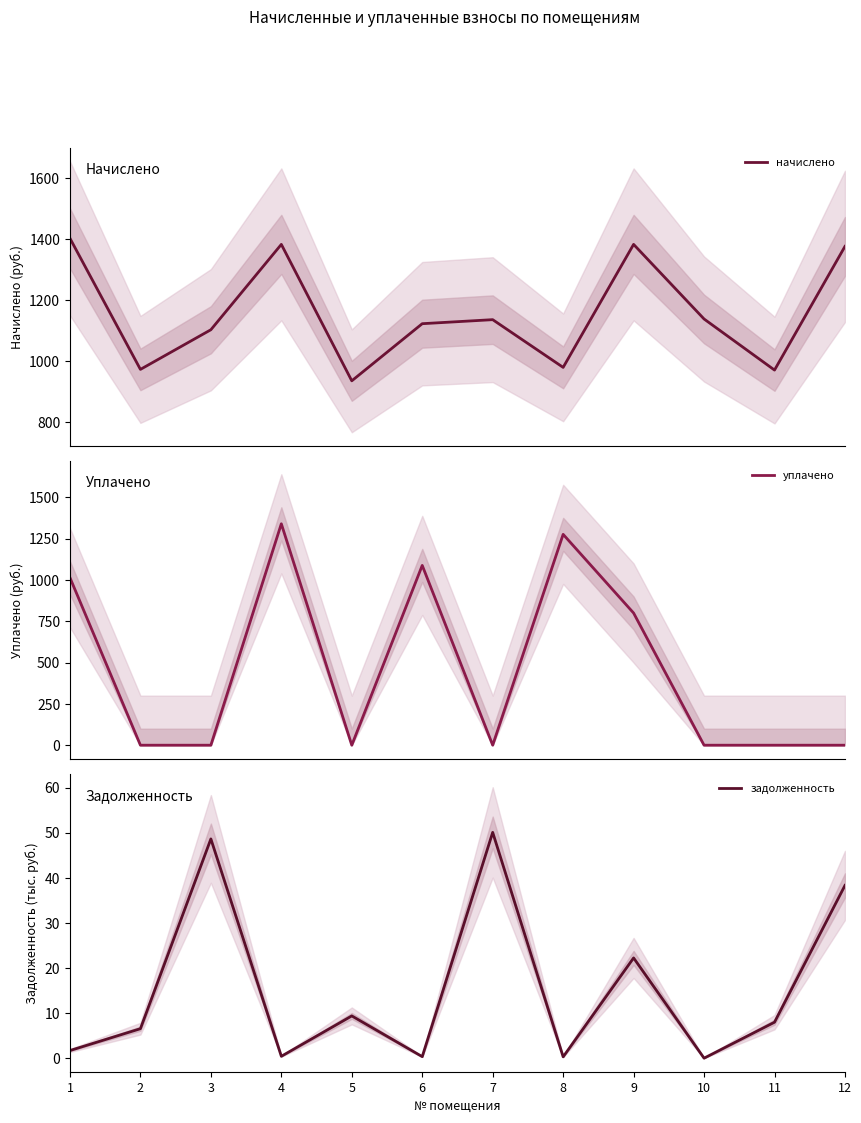

How many data points in начислено are above 1136?

6